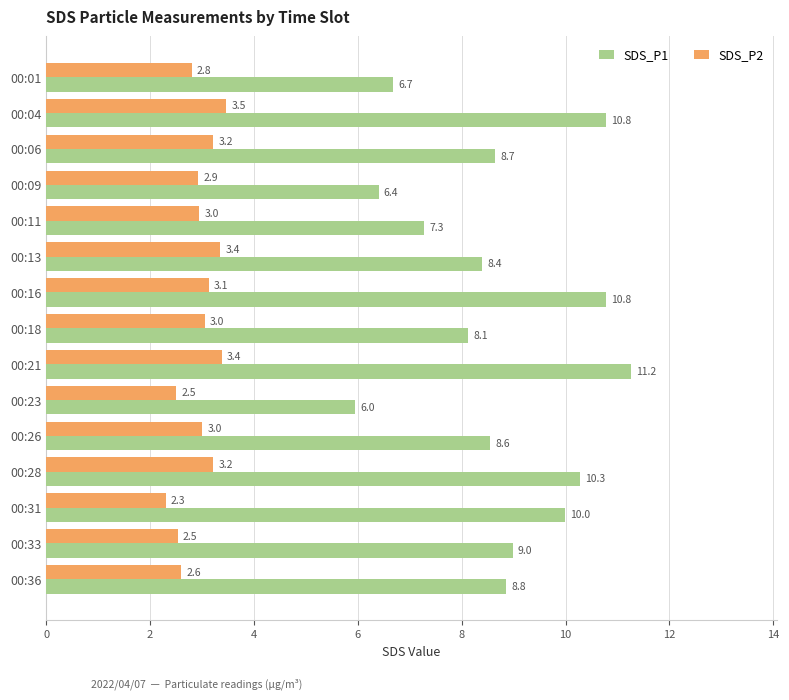

What is the average value of the SDS_P2 series?

3.0